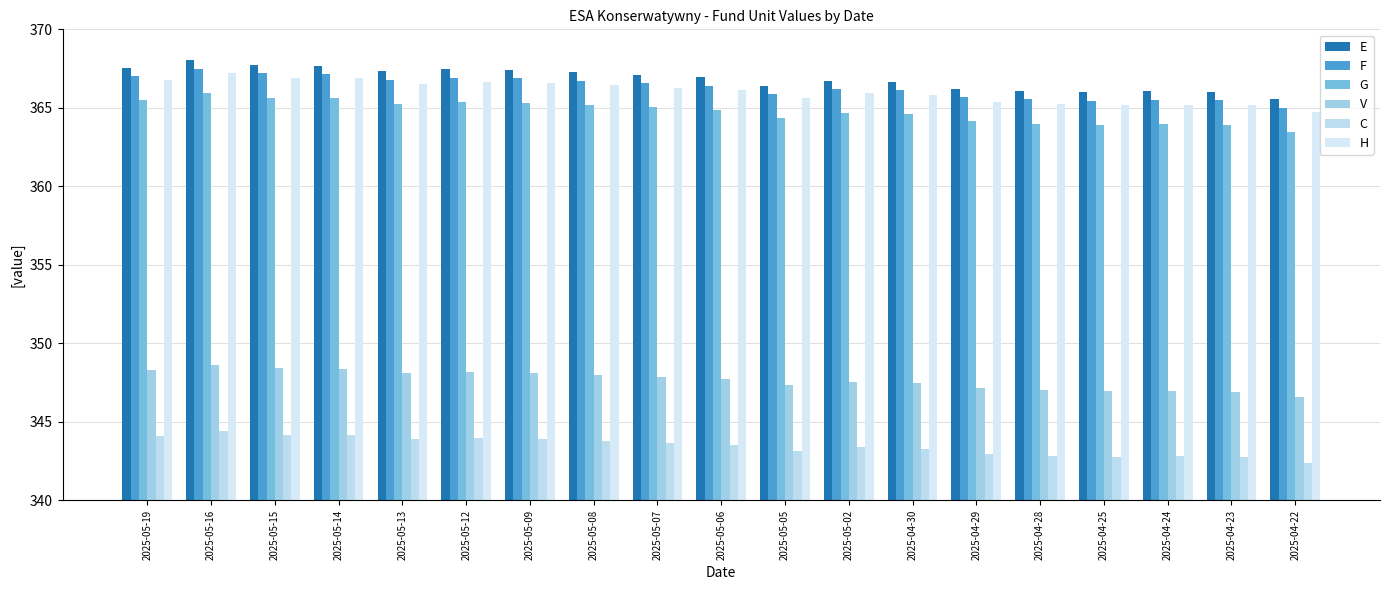

How many bars are there in total?

114